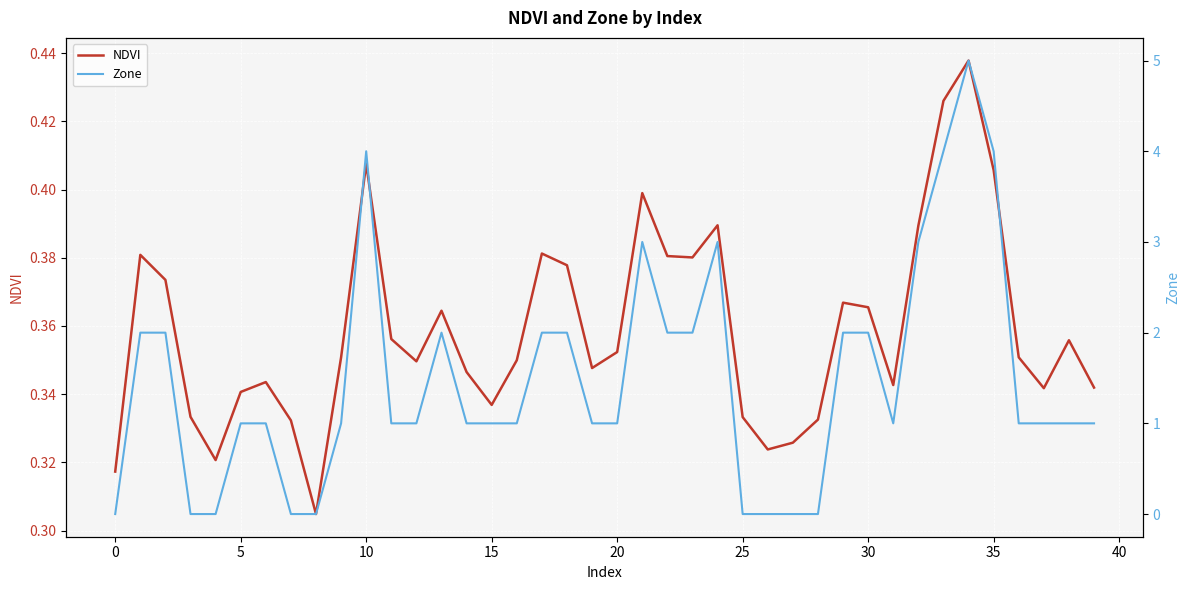

Which series has the largest range (max minus min)?

Zone